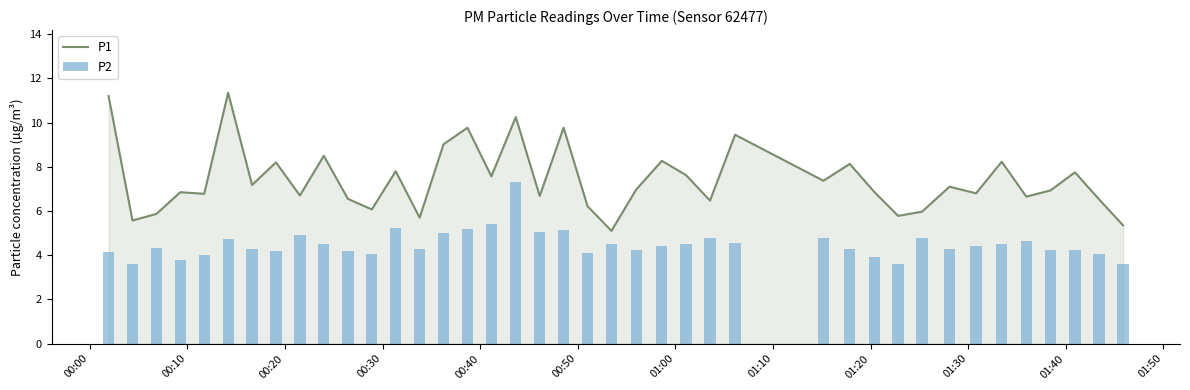

What is the minimum value for P1?

5.1